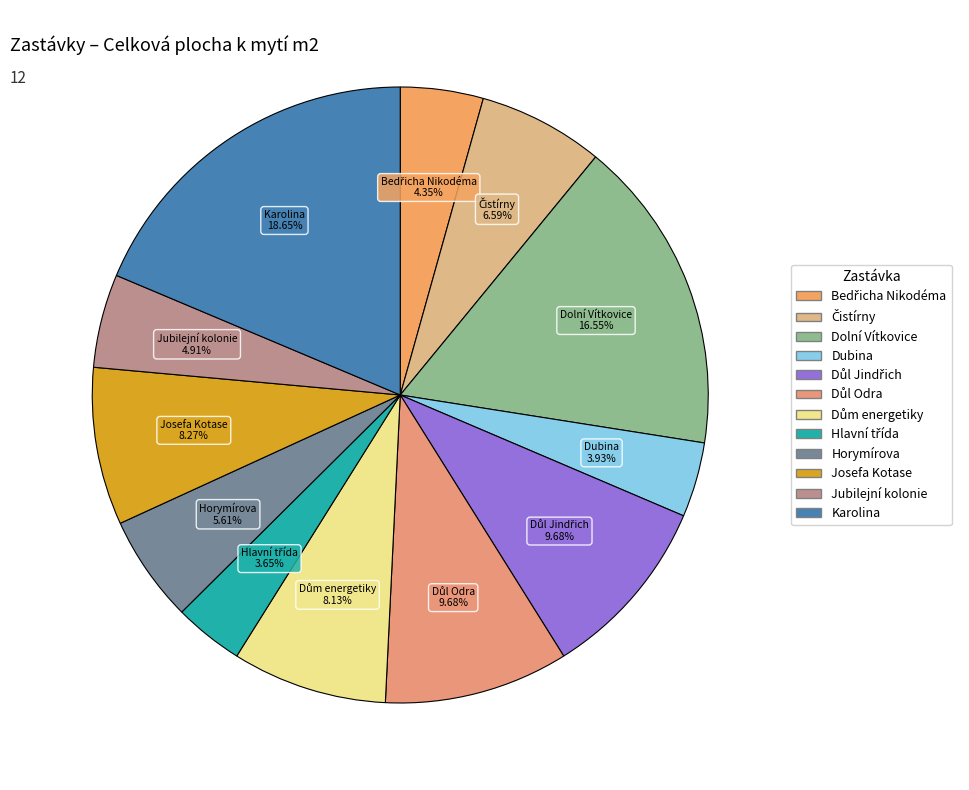

Combined, do Karolina and Dubina account for over 50%?

No